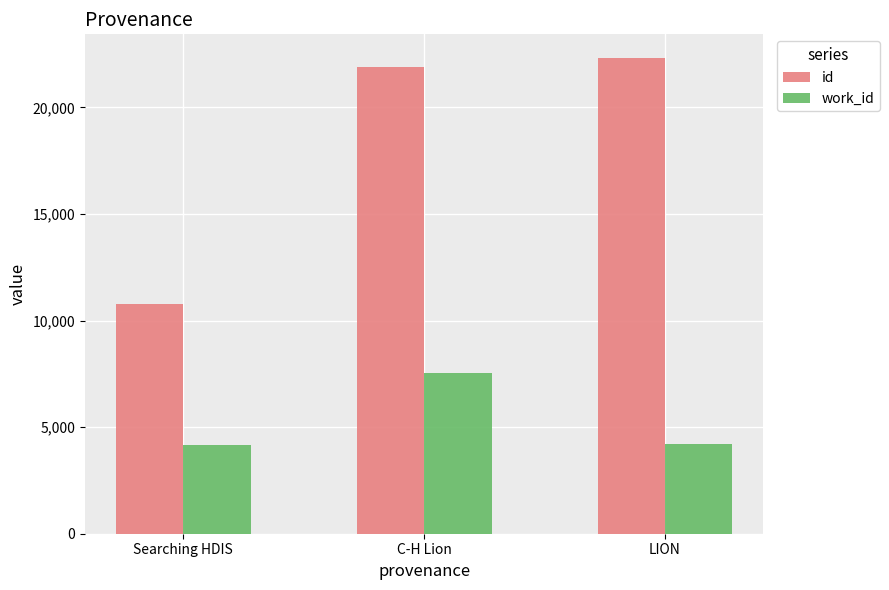

What is the label of the 2nd bar from the right?

C-H Lion